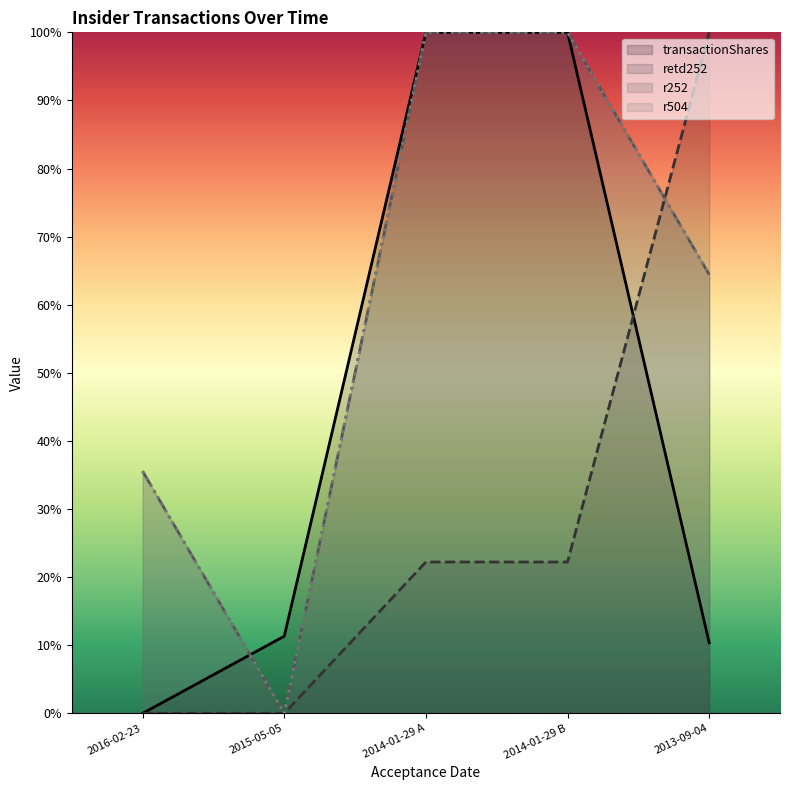

Between 2016-02-23 and 2015-05-05, which series saw the biggest shift?

r252